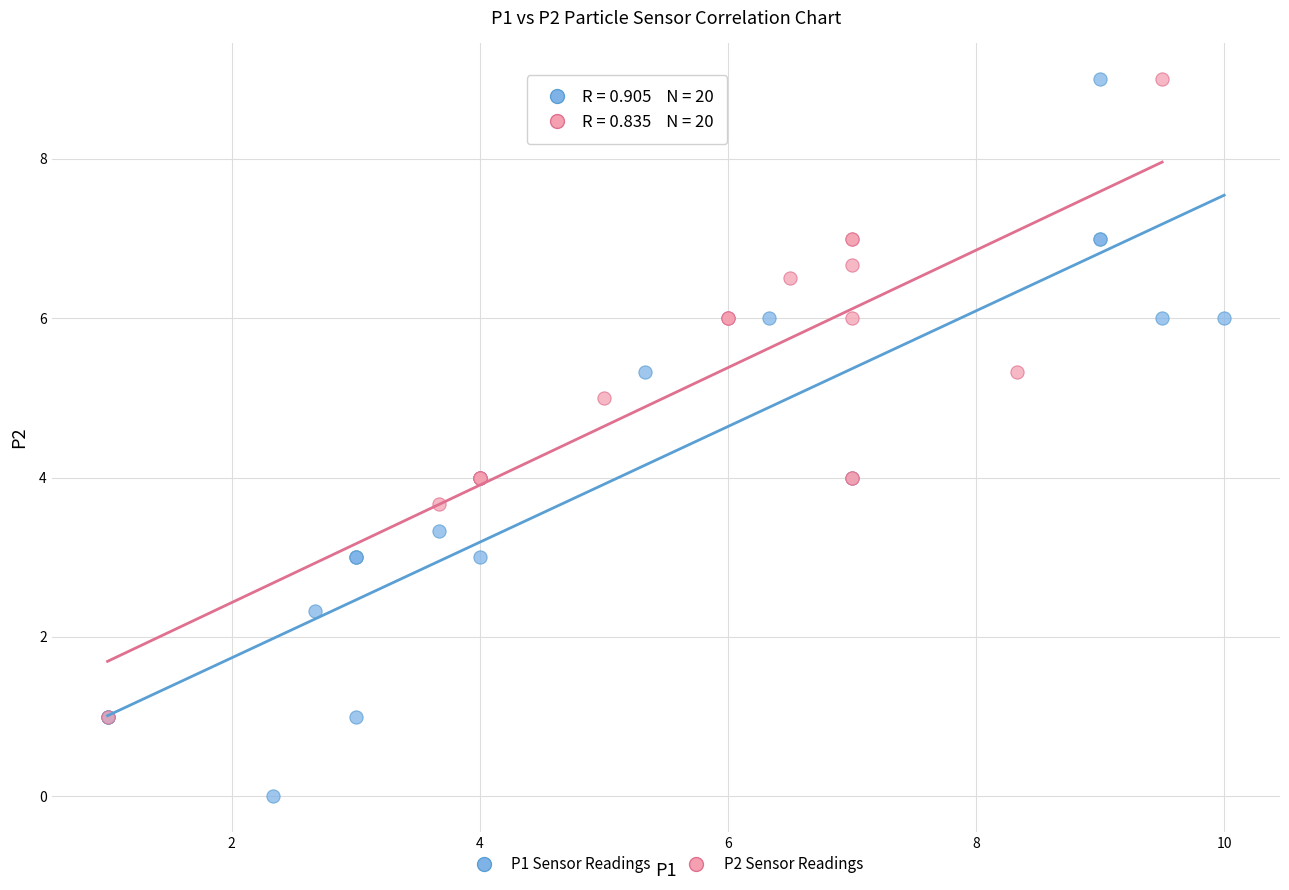

Which series reaches the minimum Y coordinate?

P1 Sensor Readings